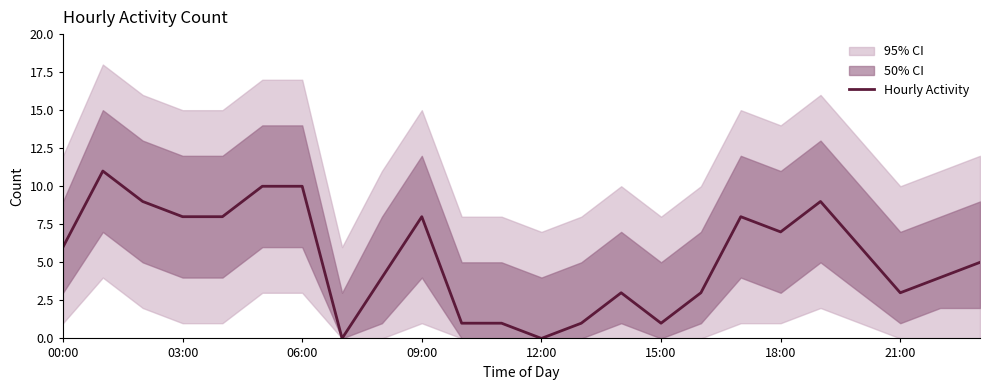

Is it true that the value at 20 is 6?

True